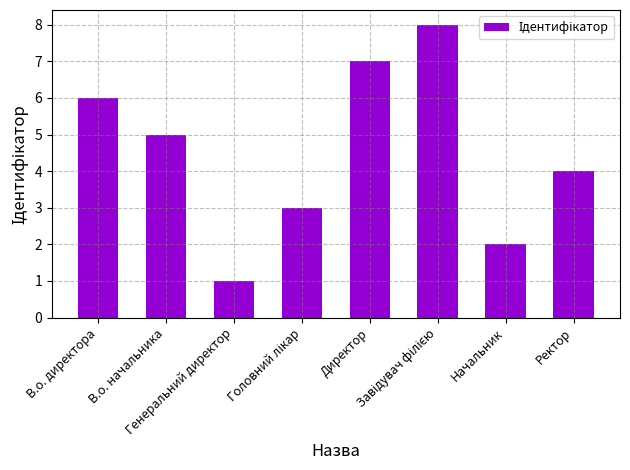

What is the sum of the values at Директор and Генеральний директор?

8